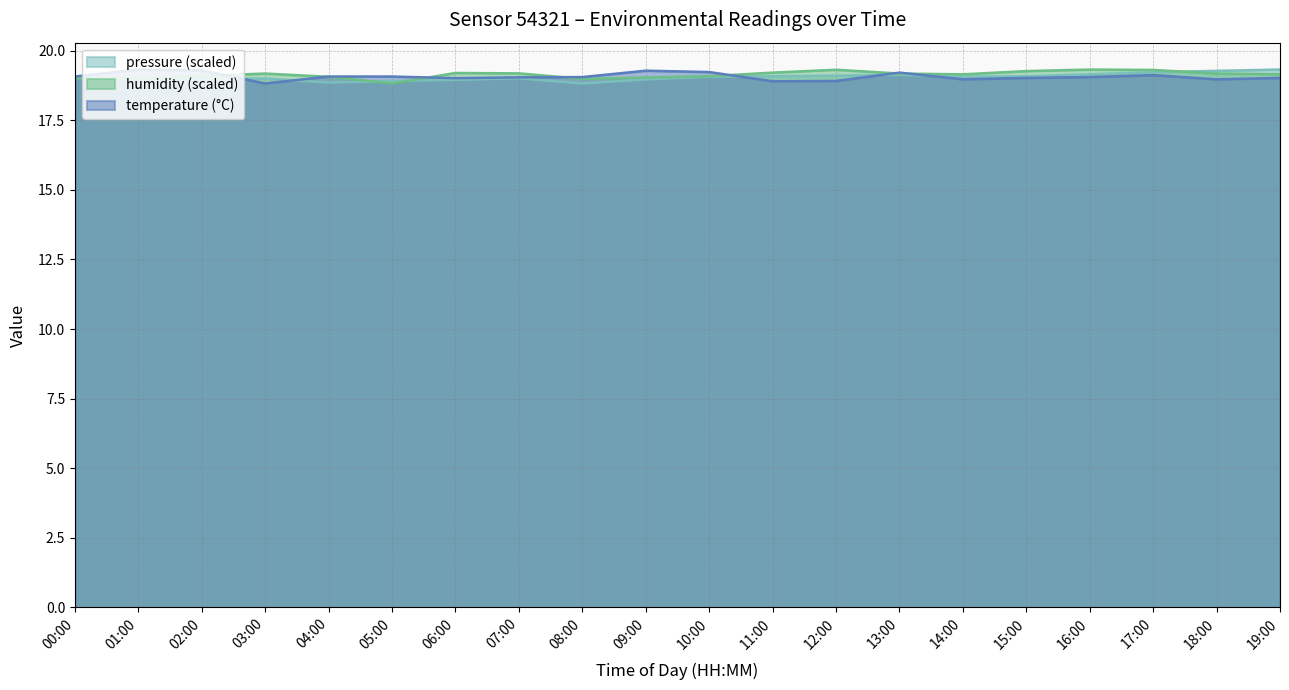

At which label does humidity reach its minimum?

05:00